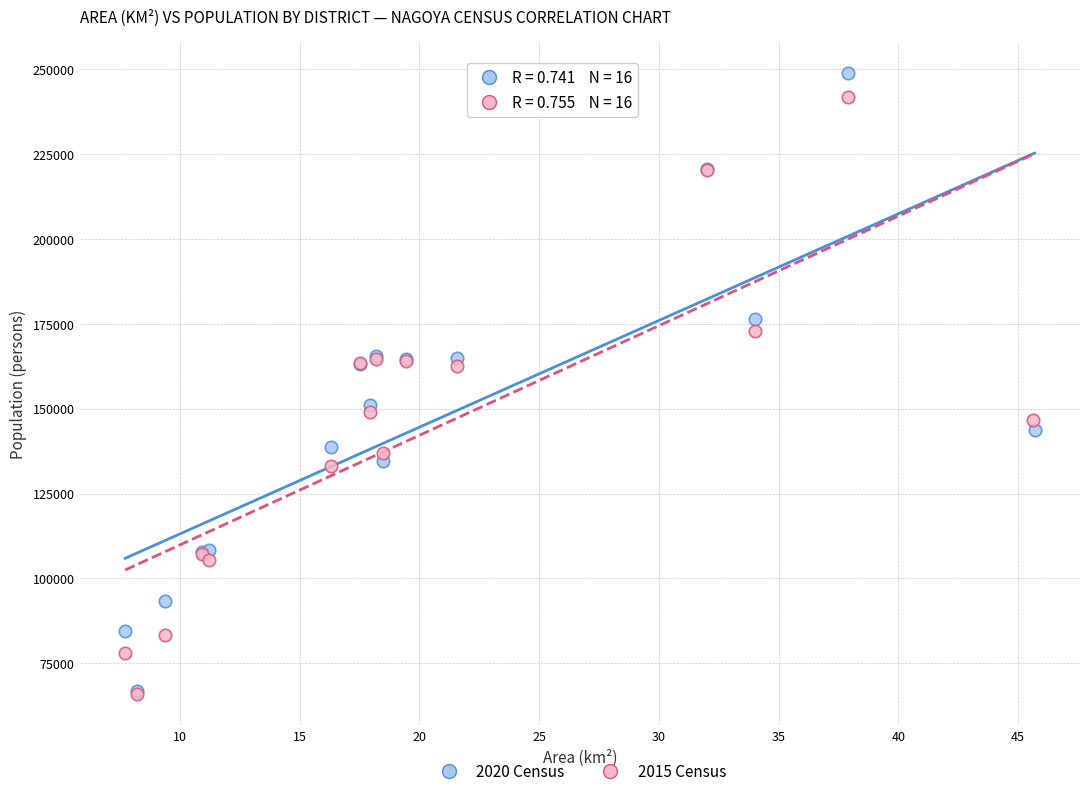

Which series has the widest spread of Y values?

2020 Census